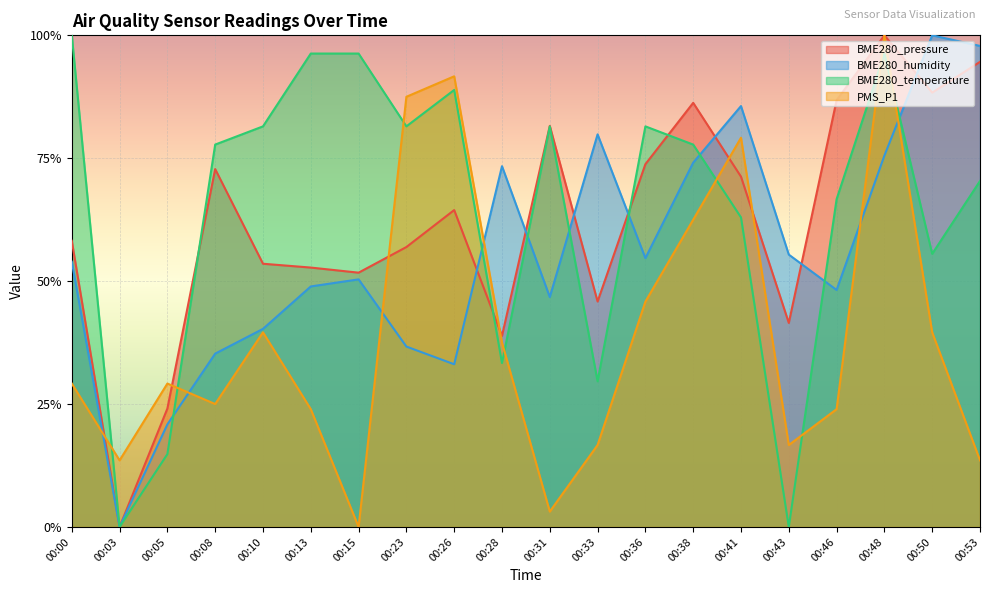

Which series has the largest total across all categories?

BME280_temperature